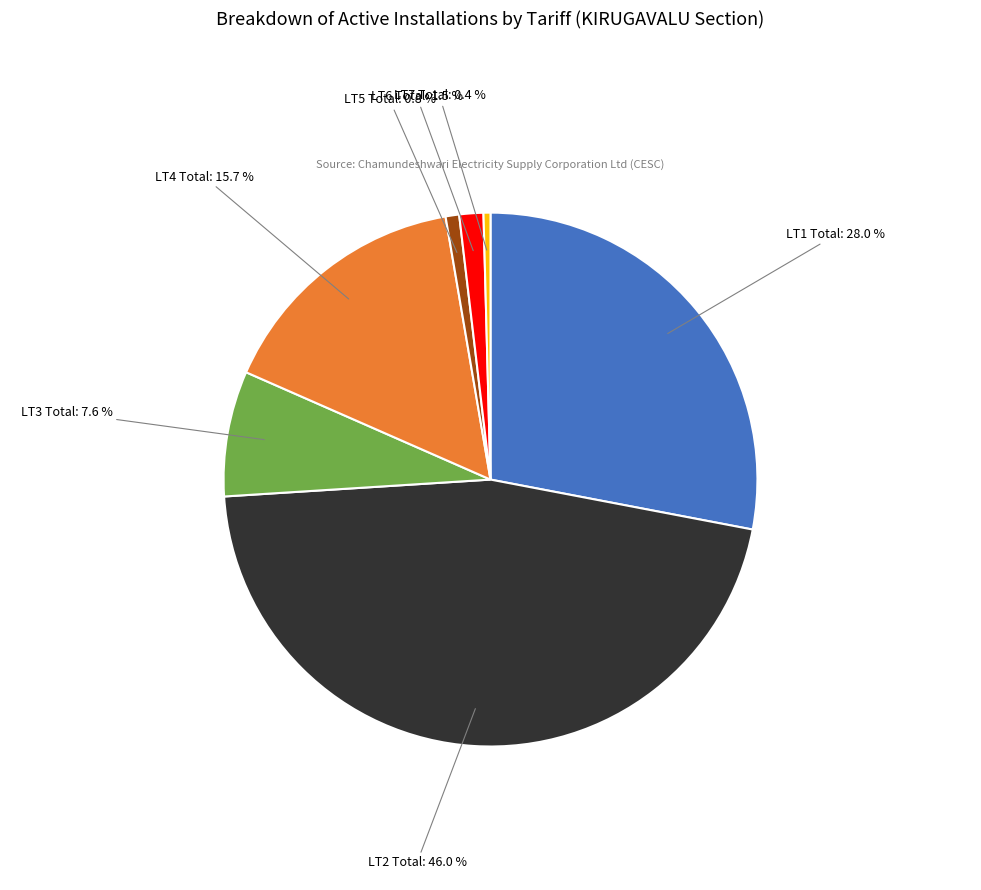

Do LT2 Total and LT7 Total together represent more than half of the pie?

No